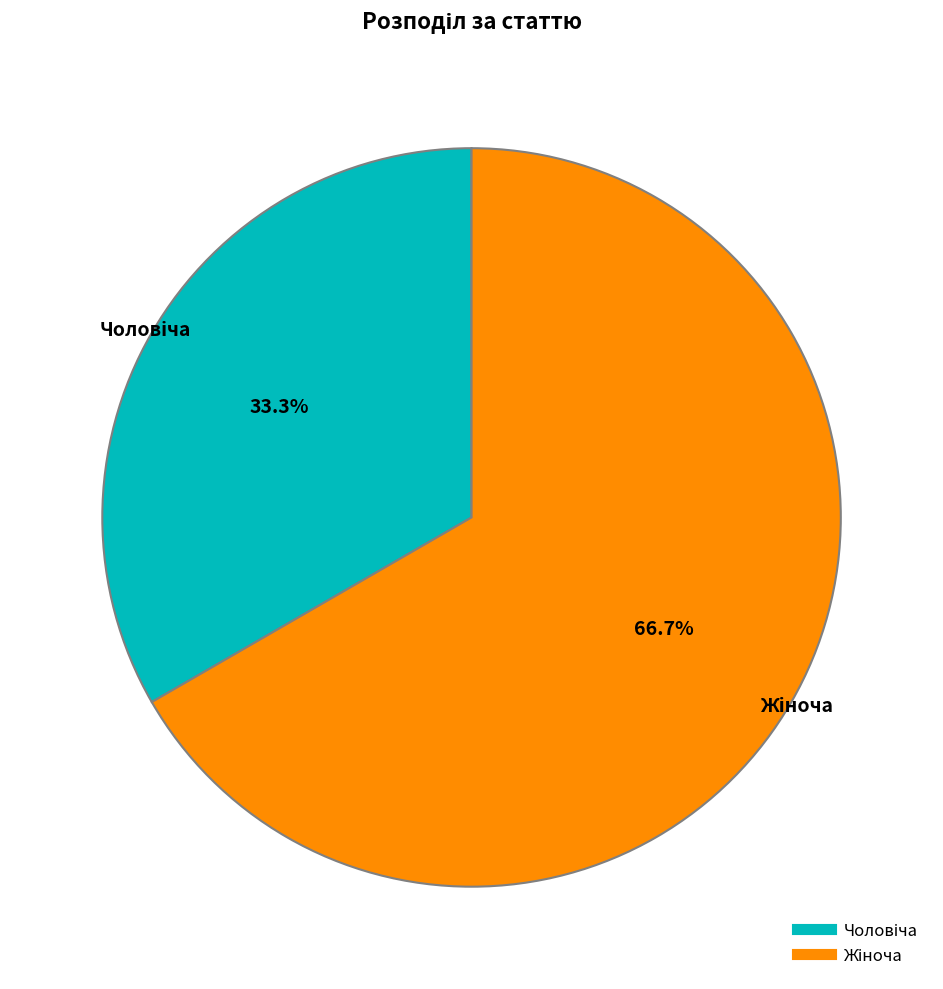

Is there any slice that represents more than half of the pie?

Yes